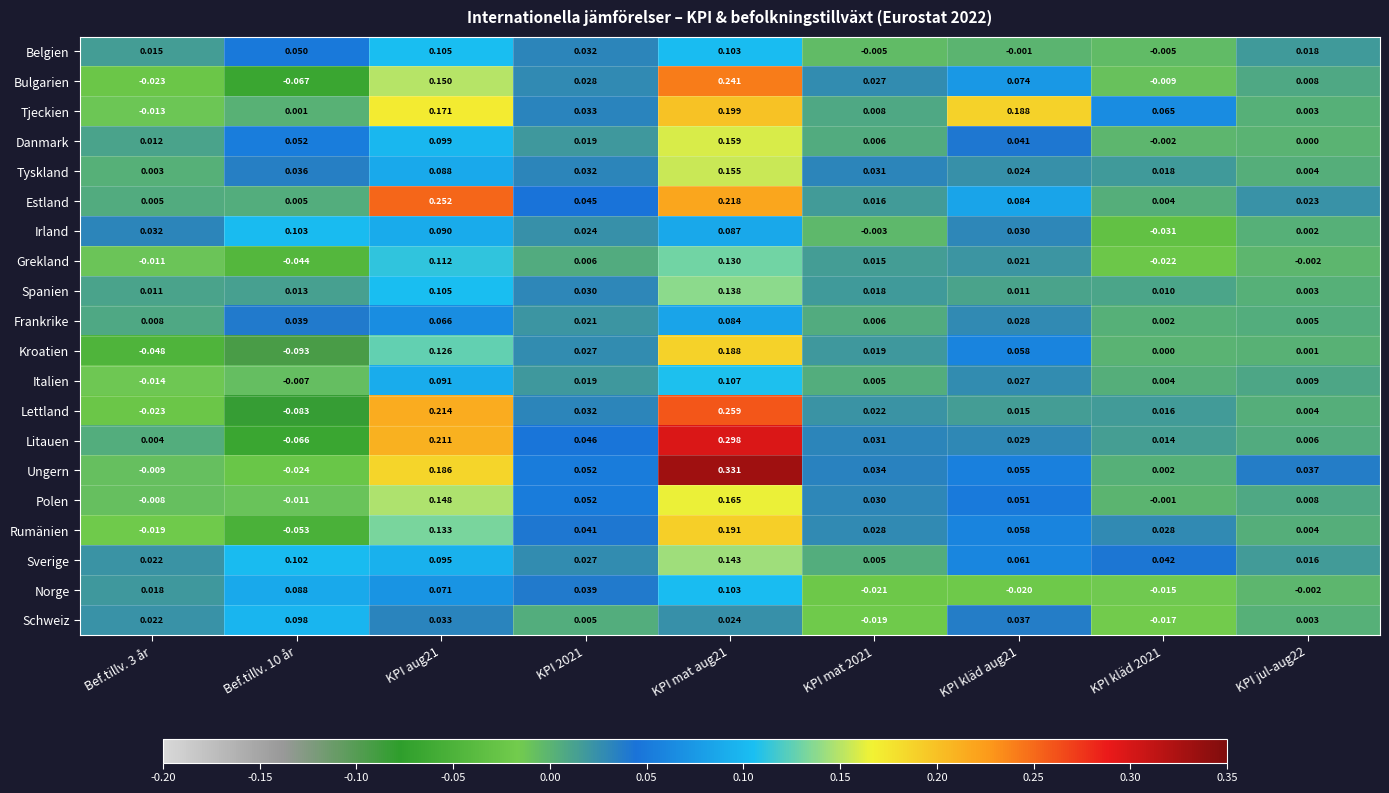

How many values in Grekland are below zero?

4